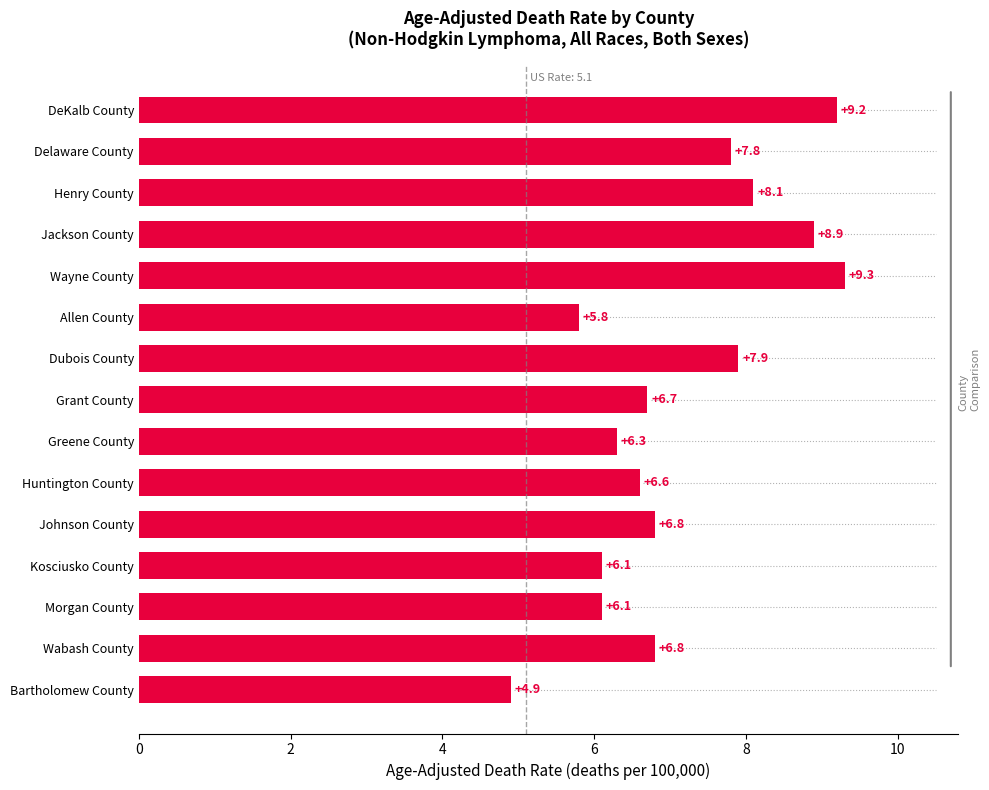

What is the difference between the values at Allen County and Wayne County?

3.5